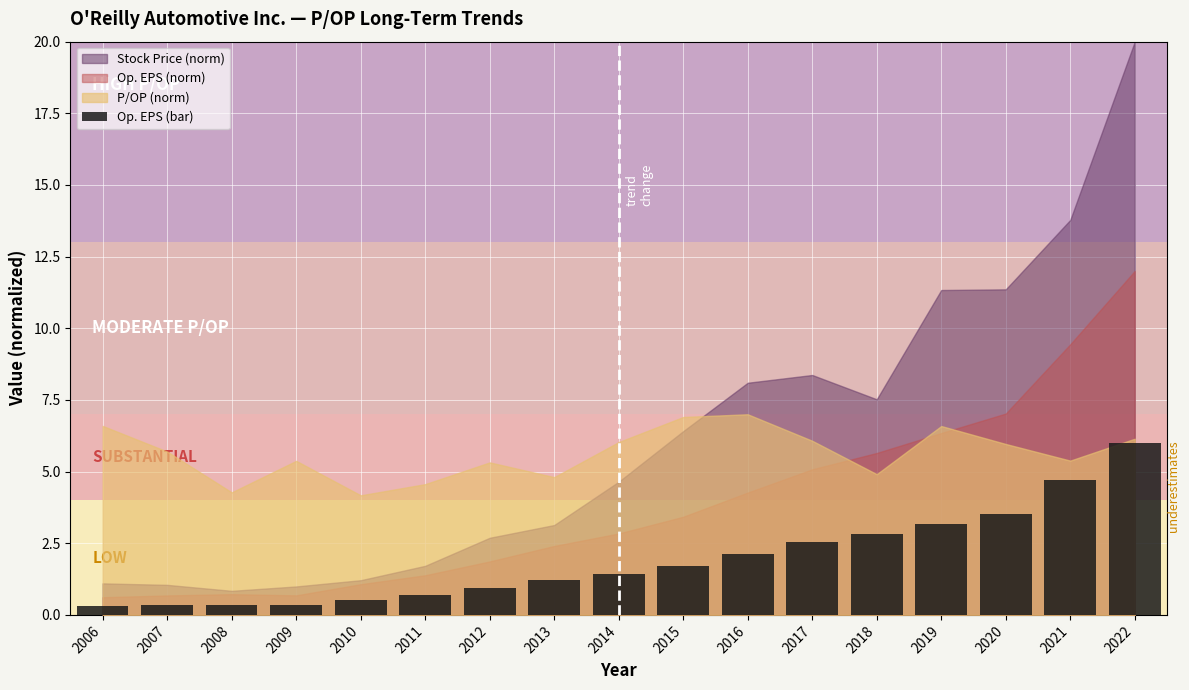

How many bars are there in total?

17